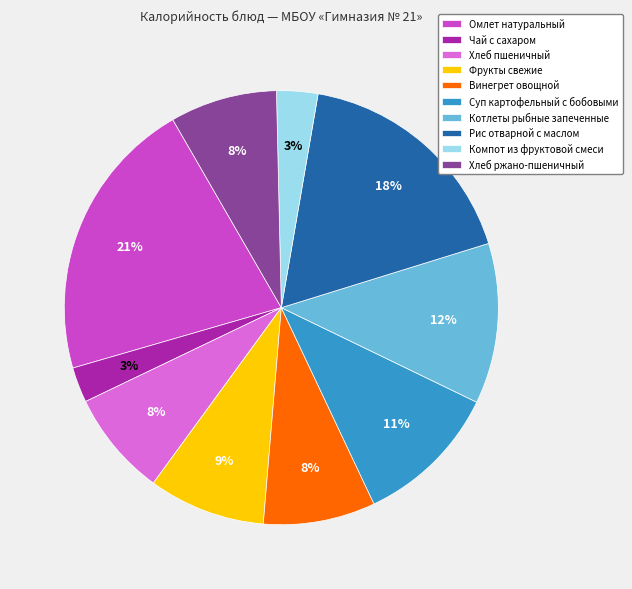

To the nearest percent, what is the combined percentage of Фрукты свежие and Компот из фруктовой смеси?

12%